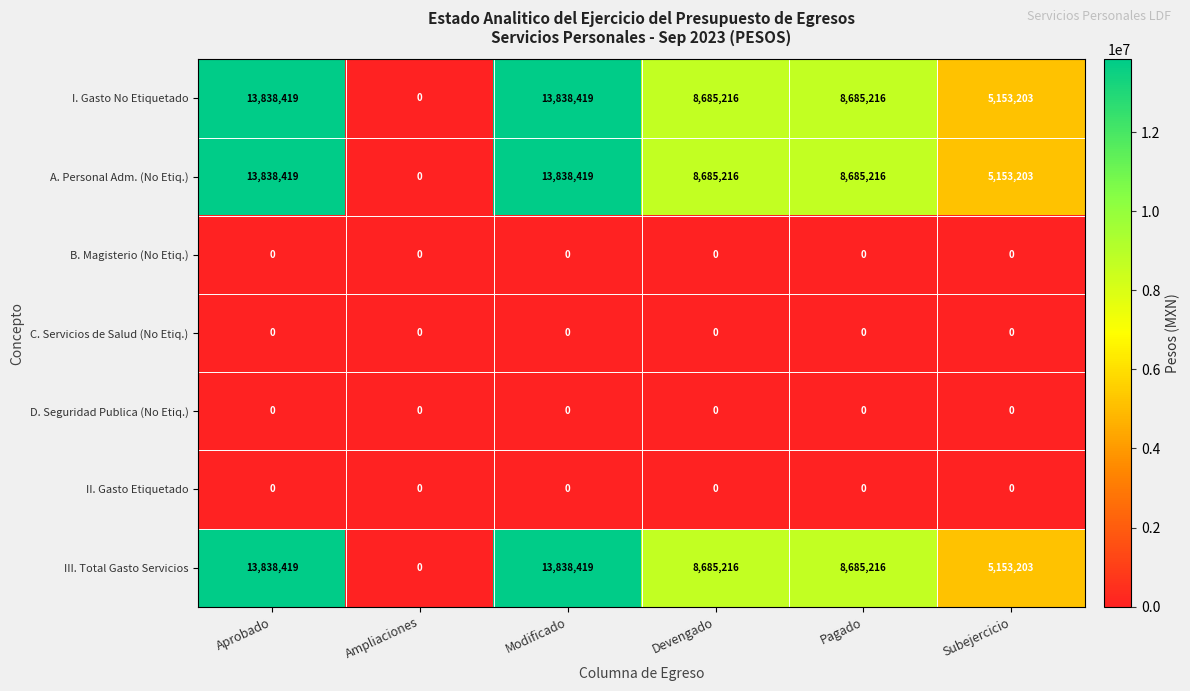

What is the difference between the maximum and minimum values in the A. Personal Adm. (No Etiq.) series?

13838419